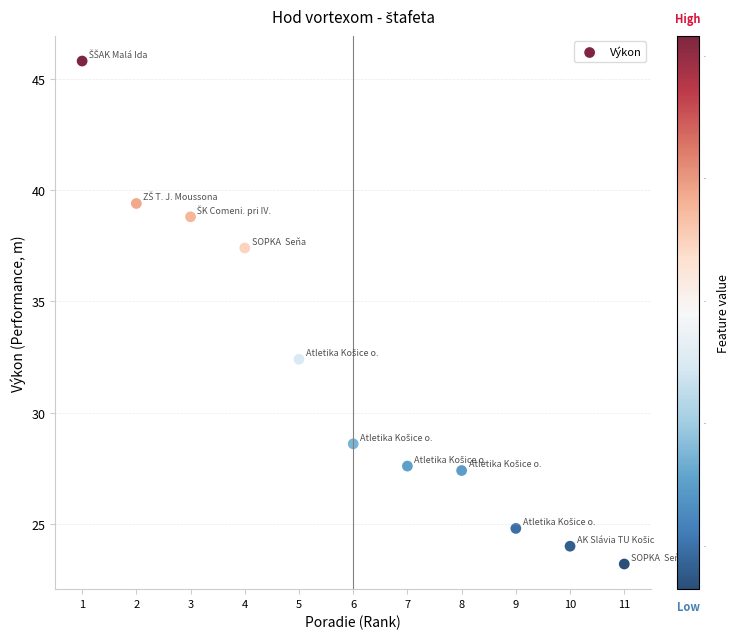

What is the average Y value?

31.8